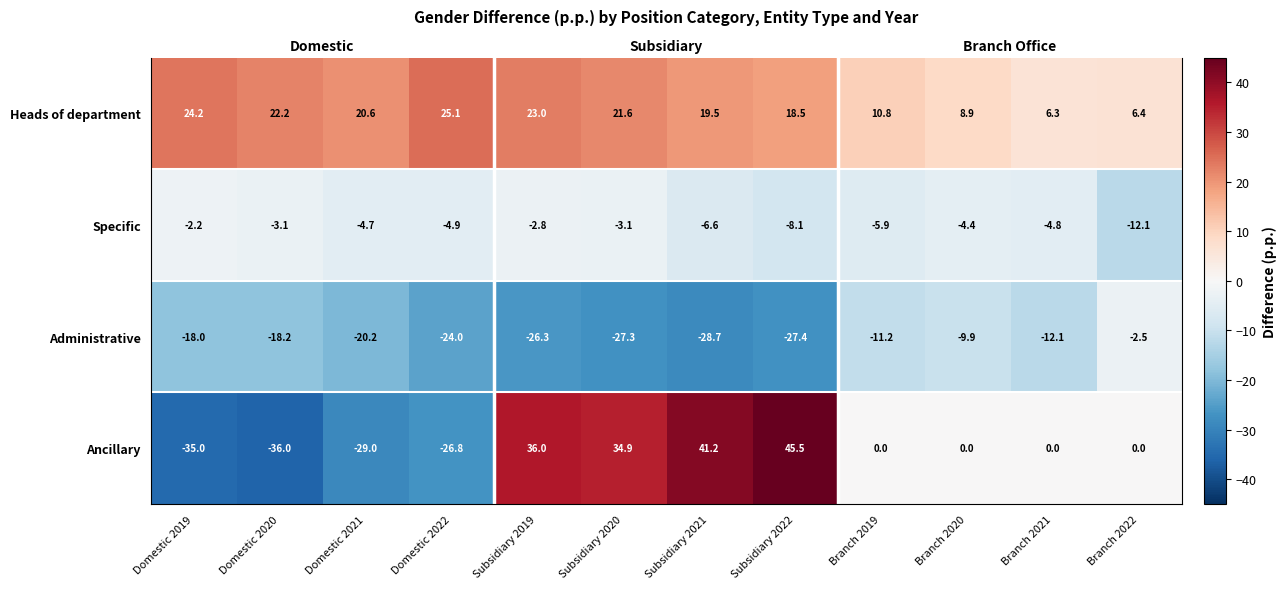

At how many categories does at least one series exceed 28?

4